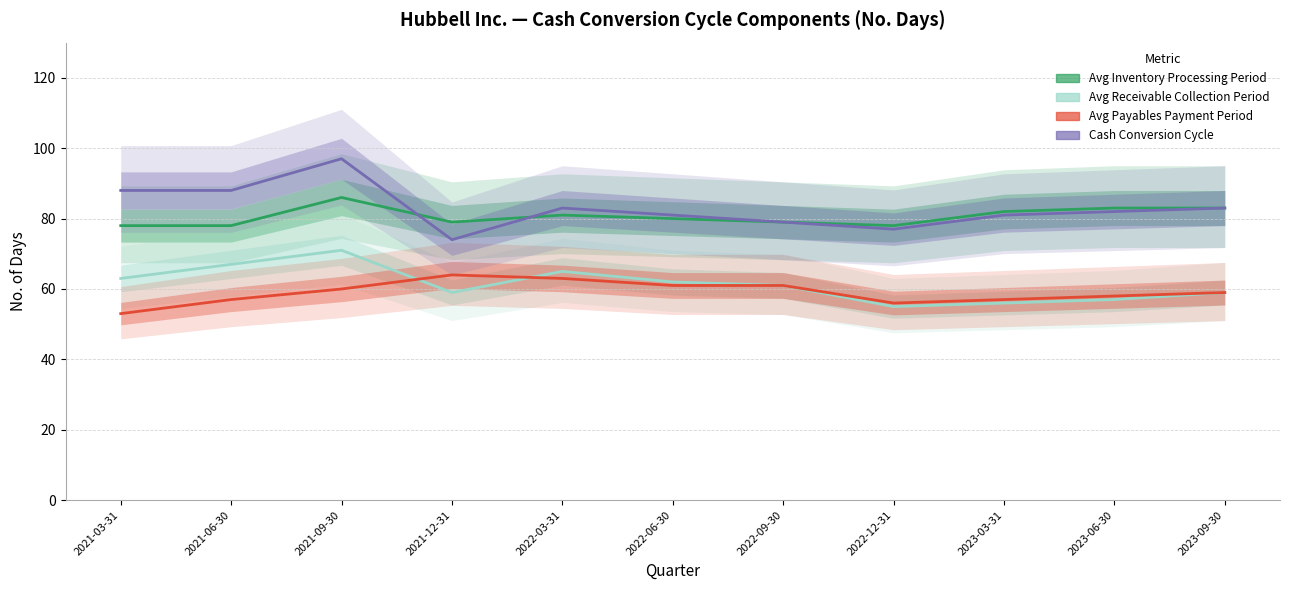

Reading left to right, list all the values displayed in this chart.

Avg Inventory Processing Period: 2021-03-31=78	2021-06-30=78	2021-09-30=86	2021-12-31=79	2022-03-31=81	2022-06-30=80	2022-09-30=79	2022-12-31=78	2023-03-31=82	2023-06-30=83	2023-09-30=83
Avg Receivable Collection Period: 2021-03-31=63	2021-06-30=67	2021-09-30=71	2021-12-31=59	2022-03-31=65	2022-06-30=62	2022-09-30=61	2022-12-31=55	2023-03-31=56	2023-06-30=57	2023-09-30=59
Avg Payables Payment Period: 2021-03-31=53	2021-06-30=57	2021-09-30=60	2021-12-31=64	2022-03-31=63	2022-06-30=61	2022-09-30=61	2022-12-31=56	2023-03-31=57	2023-06-30=58	2023-09-30=59
Cash Conversion Cycle: 2021-03-31=88	2021-06-30=88	2021-09-30=97	2021-12-31=74	2022-03-31=83	2022-06-30=81	2022-09-30=79	2022-12-31=77	2023-03-31=81	2023-06-30=82	2023-09-30=83